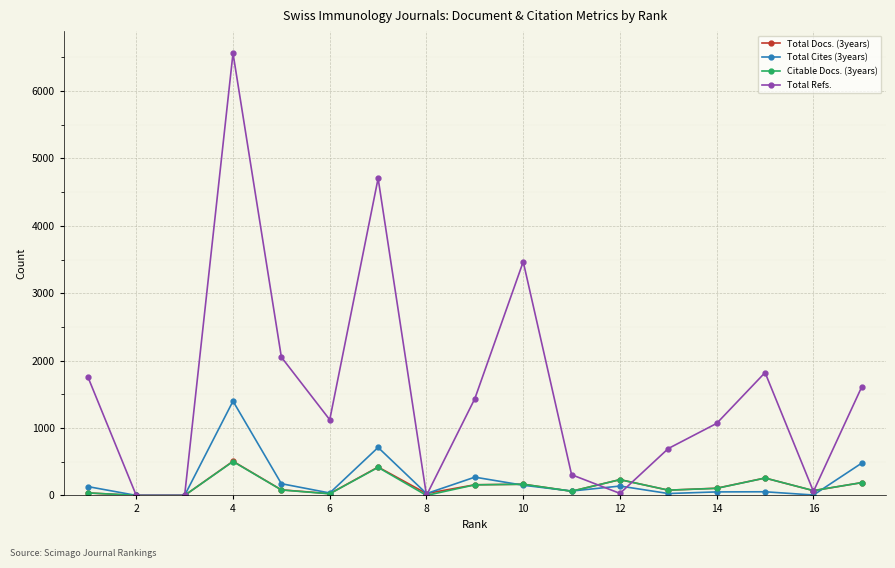

At how many categories does at least one series exceed 934?

10